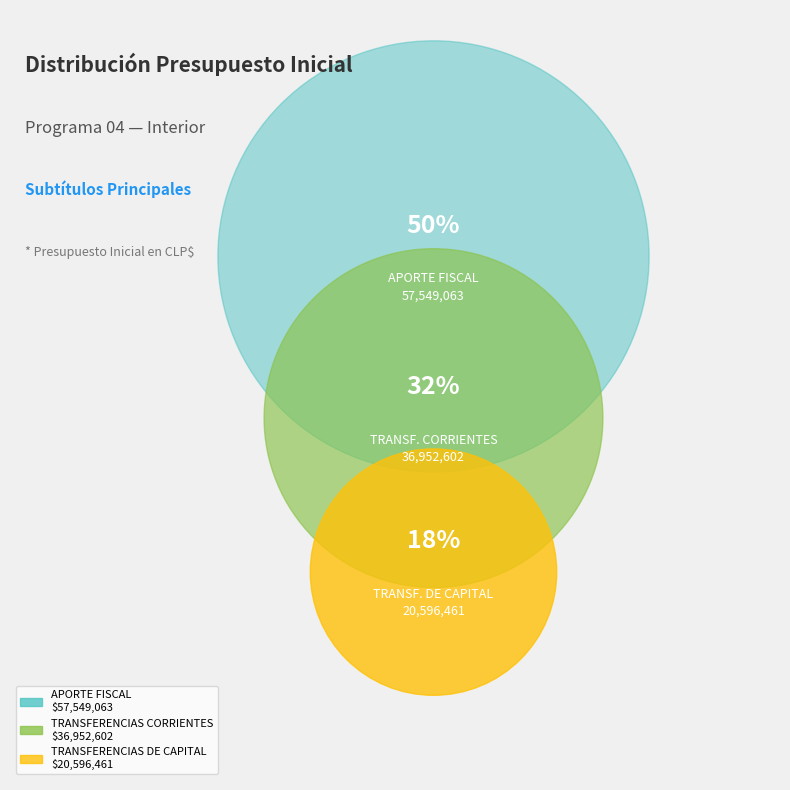

Which category has the smallest portion of the pie?

TRANSFERENCIAS DE CAPITAL